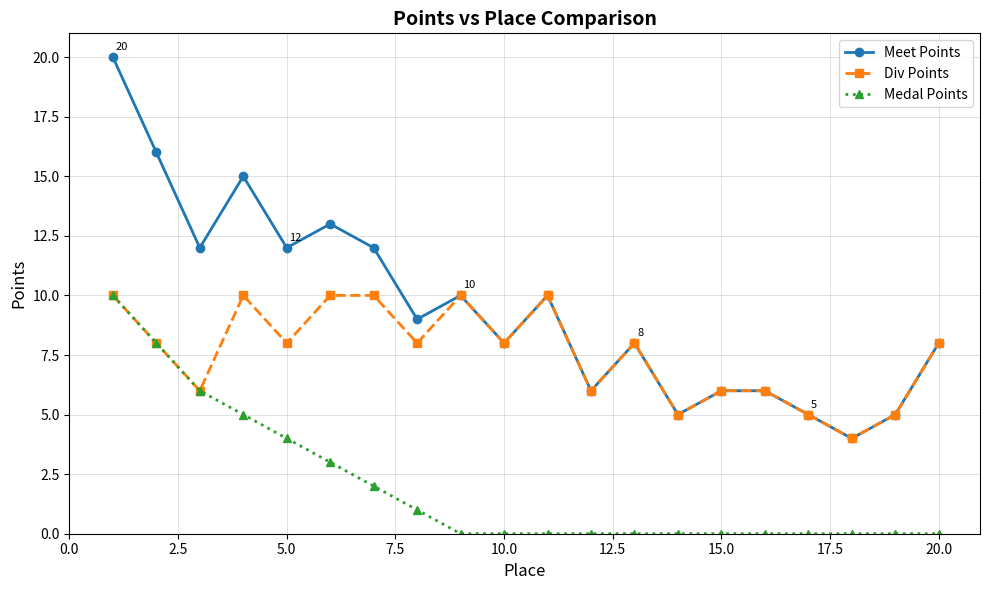

Rank the series by their average value, from lowest to highest.

Medal Points, Div Points, Meet Points